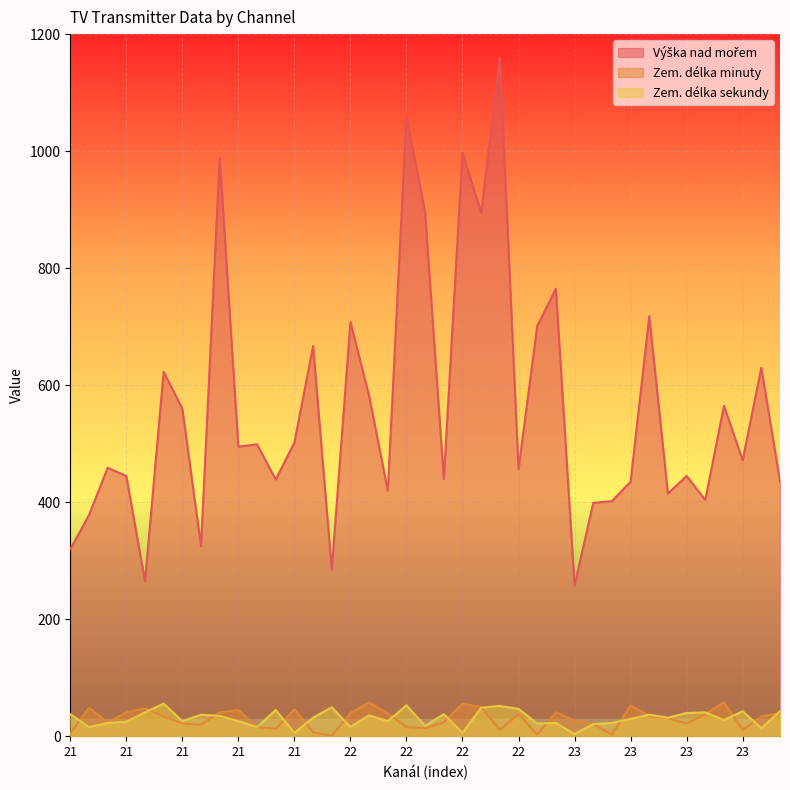

Between 22 and 23, which series saw the biggest shift?

Výška nad mořem